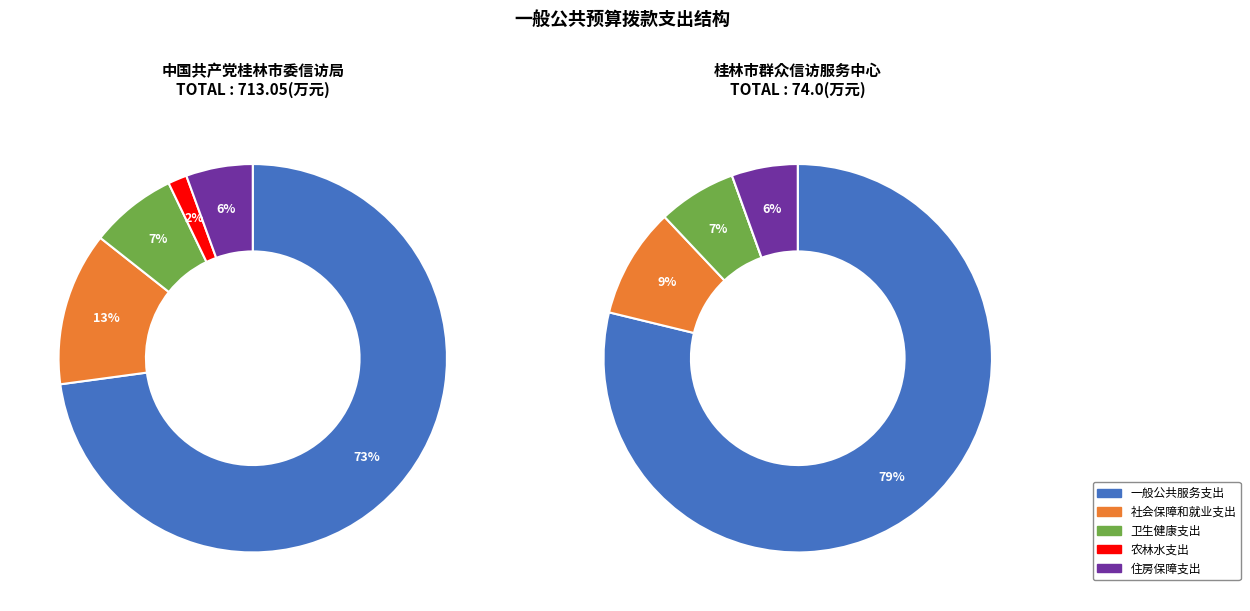

Approximately how many times larger is the value at 卫生健康支出 compared to 农林水支出?

4.6